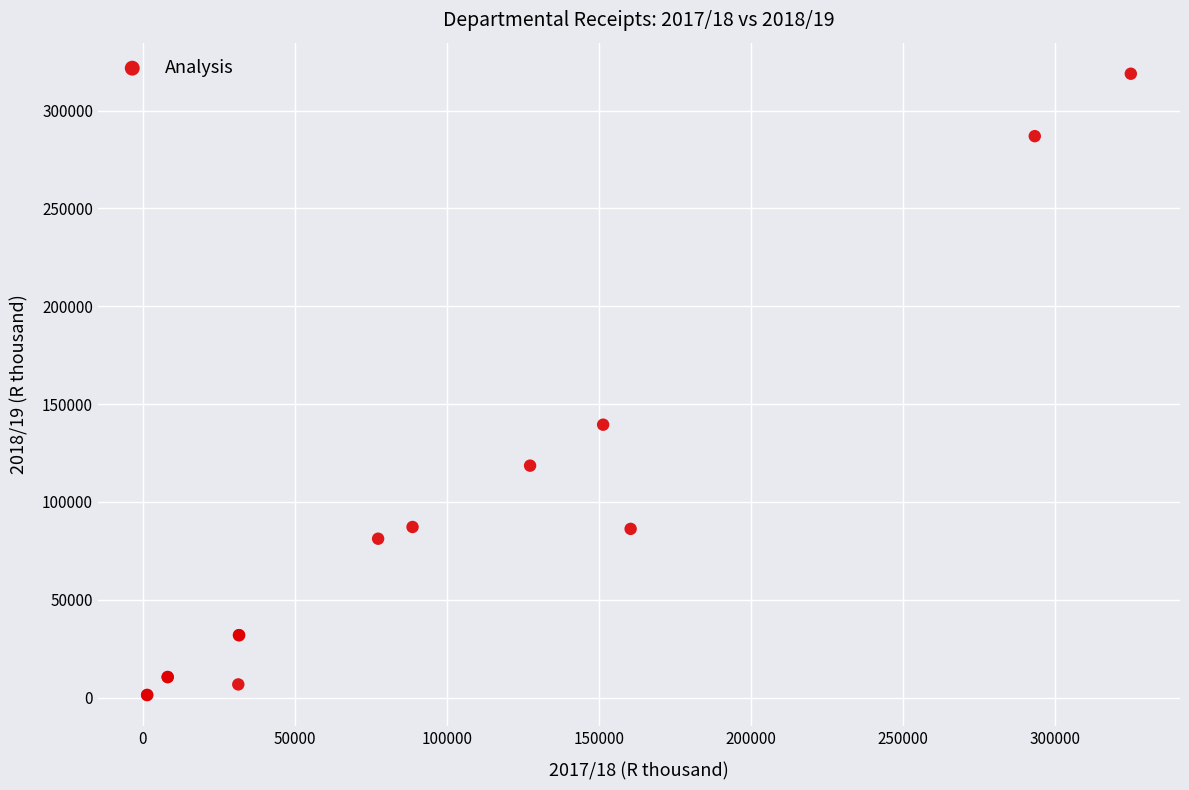

What Y value in the scatter plot is closest to 160098?

139486